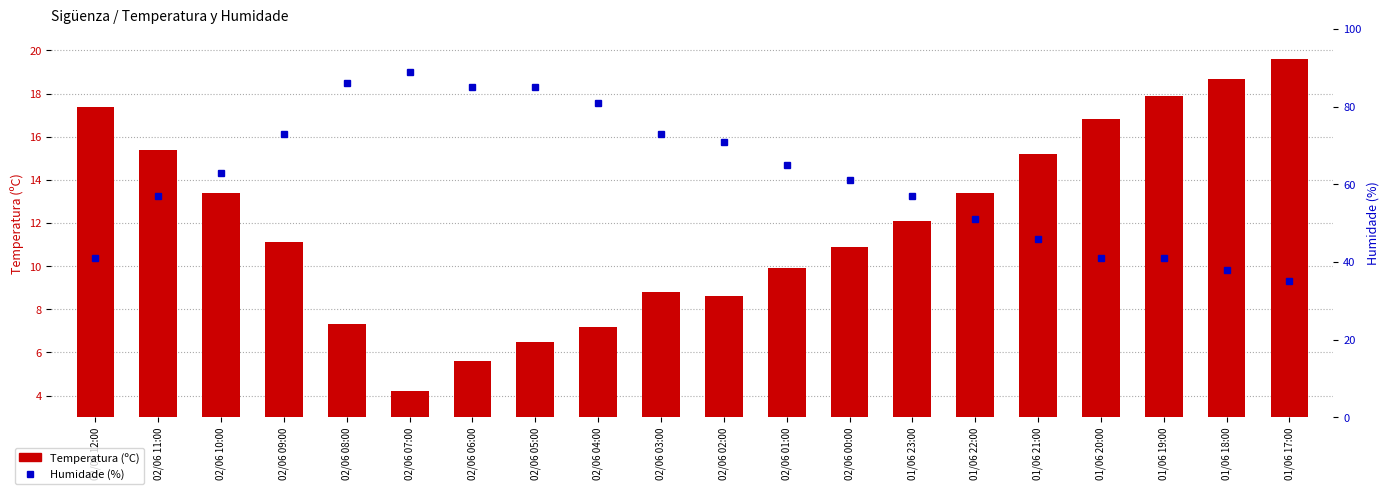

The value of Humidade (%) at 02/06 08:00 is 21.3. True or false?

False